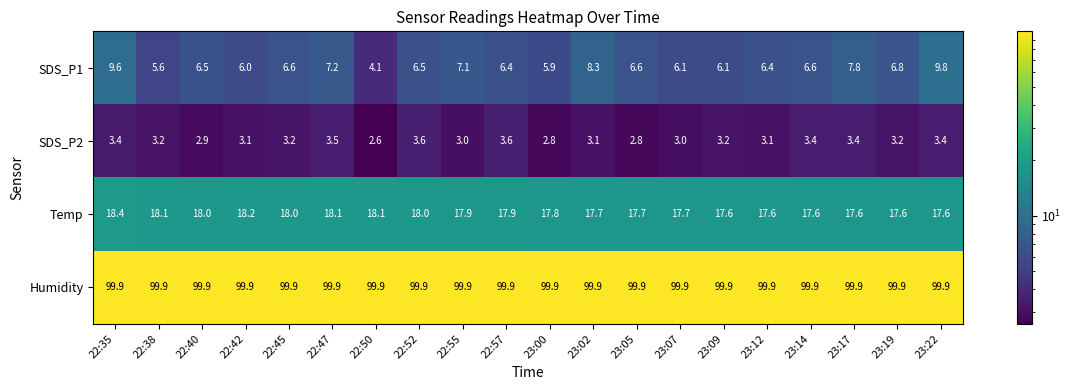

Which series changed the most between 22:35 and 22:55?

SDS_P1